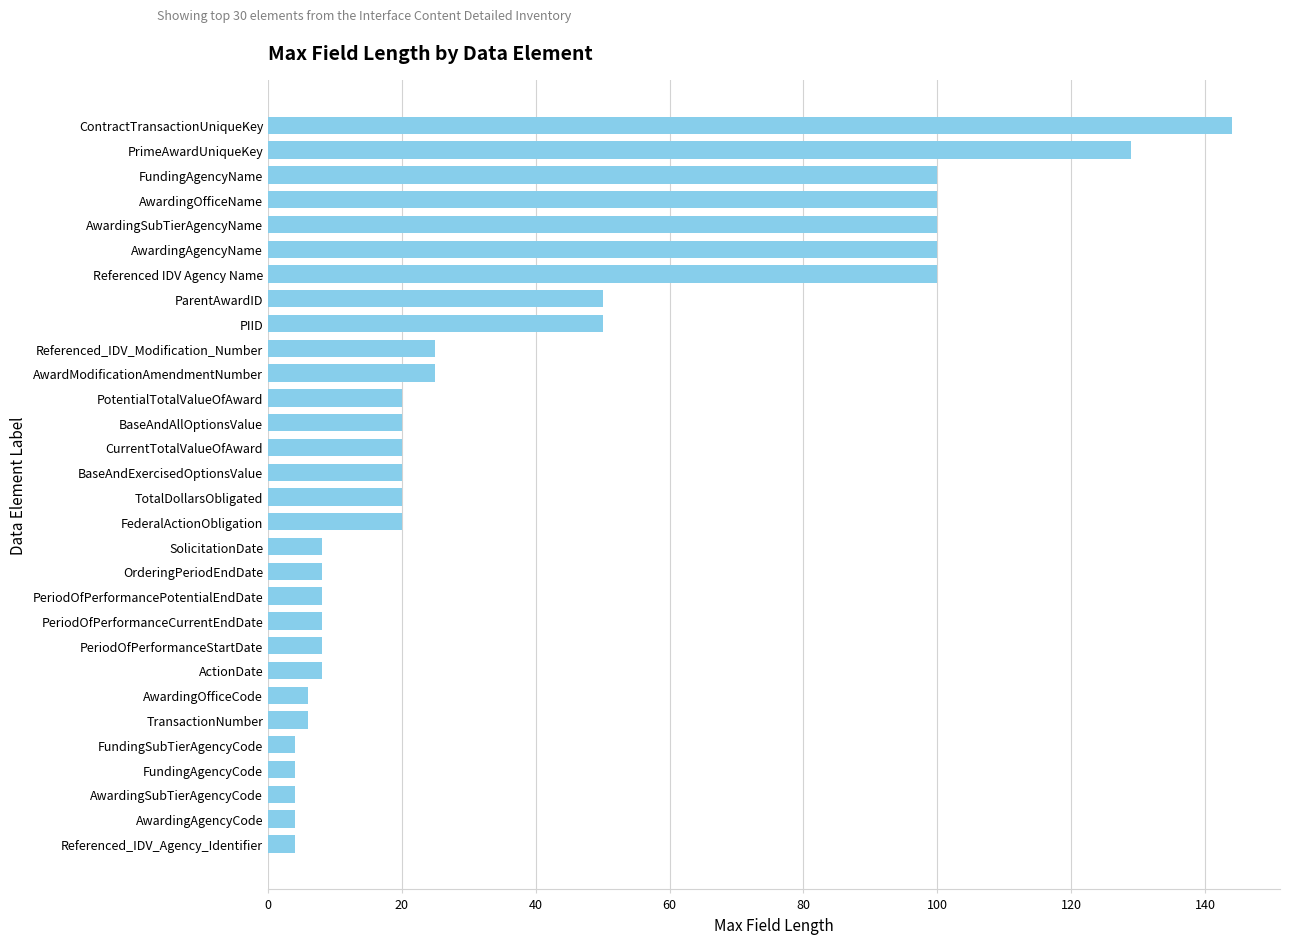

What is the change in value from ParentAwardID to AwardingOfficeName?

+50